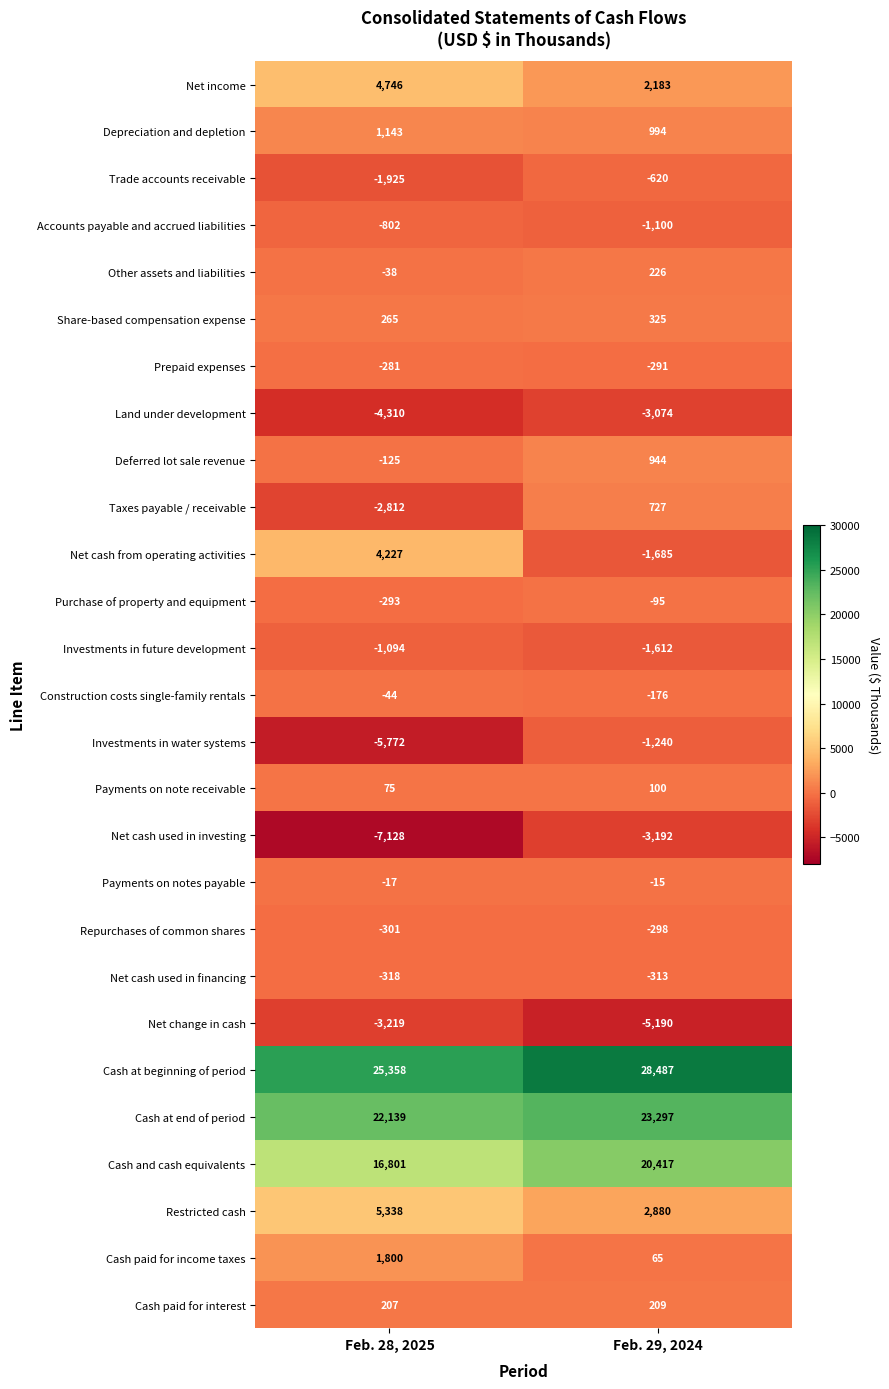

Which series has the widest spread of values?

Net cash from operating activities